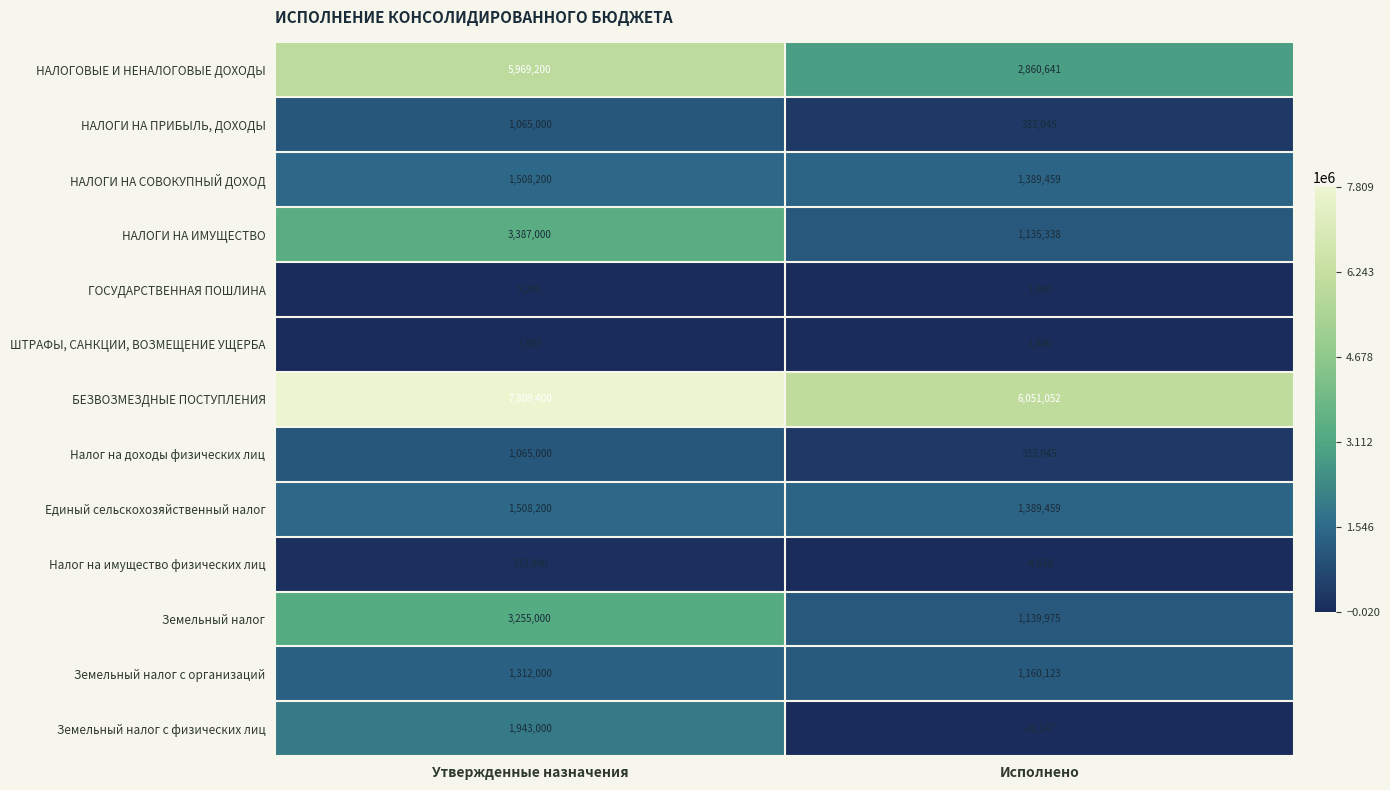

How many distinct data groups are displayed?

13